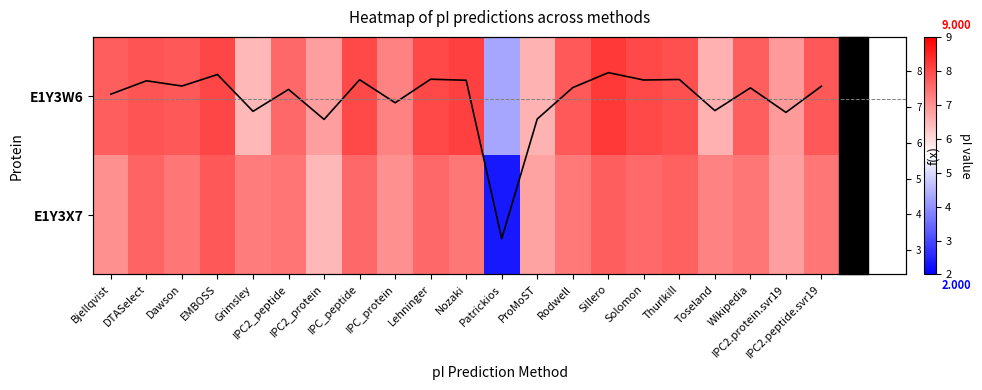

What is the difference between the highest and lowest values at Thurlkill?

0.2